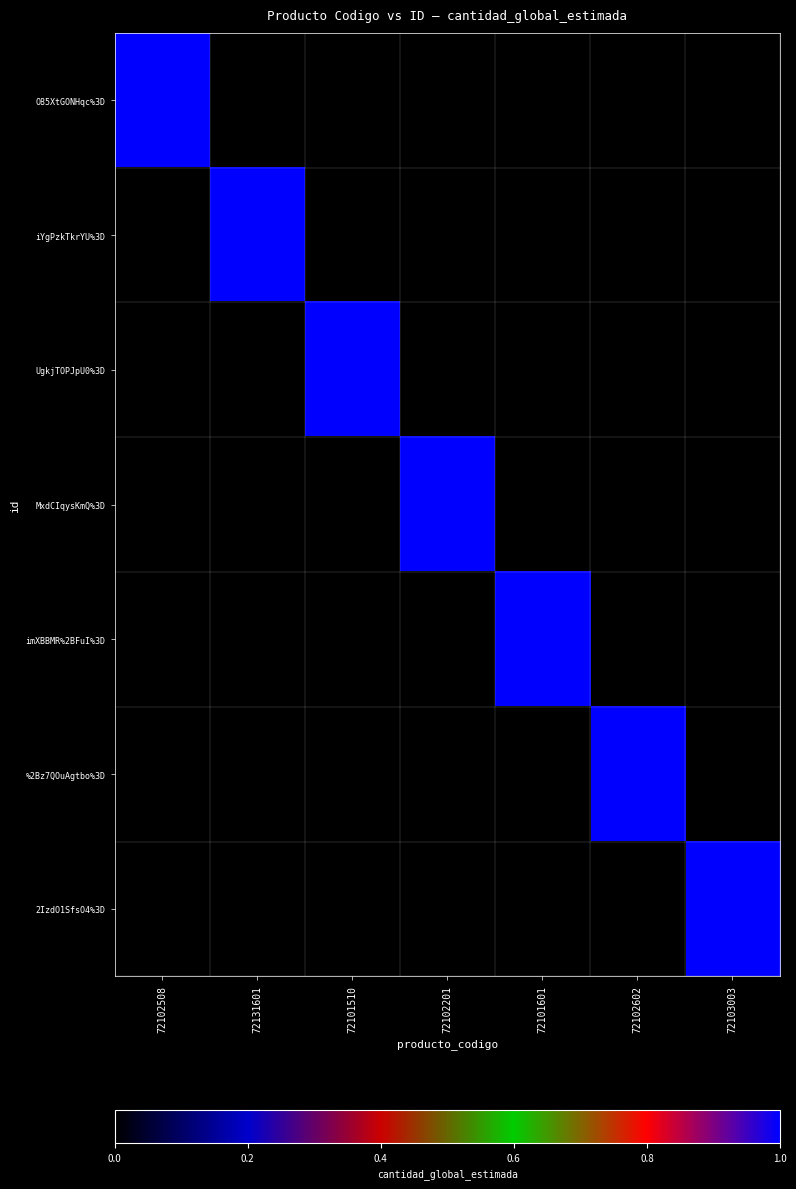

Reading right to left, transcribe all the data shown in this chart.

O85XtGONHqc%3D: 72103003=0	72102602=0	72101601=0	72102201=0	72101510=0	72131601=0	72102508=1
iYgPzkTkrYU%3D: 72103003=0	72102602=0	72101601=0	72102201=0	72101510=0	72131601=1	72102508=0
UgkjTOPJpU0%3D: 72103003=0	72102602=0	72101601=0	72102201=0	72101510=1	72131601=0	72102508=0
MxdCIqysKmQ%3D: 72103003=0	72102602=0	72101601=0	72102201=1	72101510=0	72131601=0	72102508=0
imXBBMR%2BFuI%3D: 72103003=0	72102602=0	72101601=1	72102201=0	72101510=0	72131601=0	72102508=0
%2Bz7QOuAgtbo%3D: 72103003=0	72102602=1	72101601=0	72102201=0	72101510=0	72131601=0	72102508=0
2IzdO1SfsO4%3D: 72103003=1	72102602=0	72101601=0	72102201=0	72101510=0	72131601=0	72102508=0